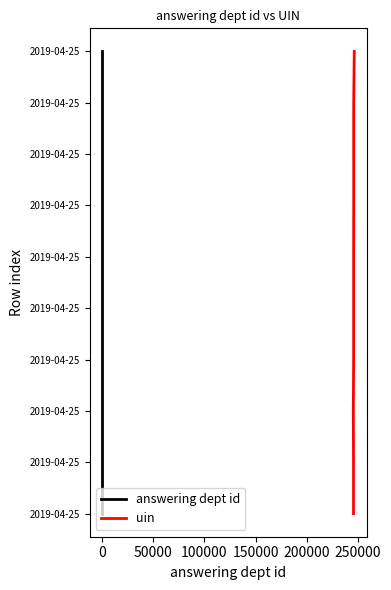

What are all the series names shown in the legend?

answering dept id, uin